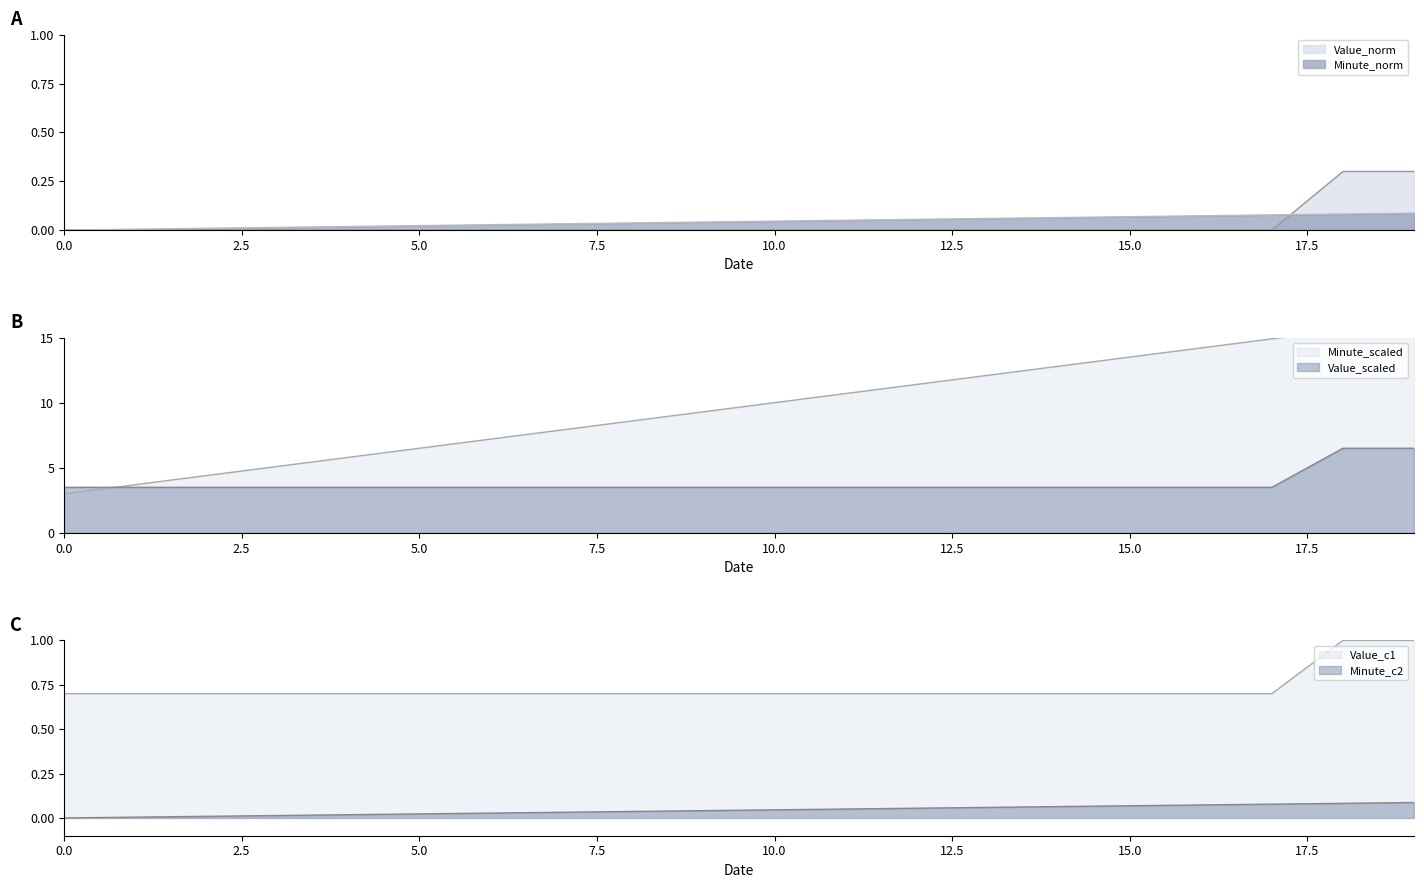

The Value_norm series shows 0.0 at 5.0. True or false?

True